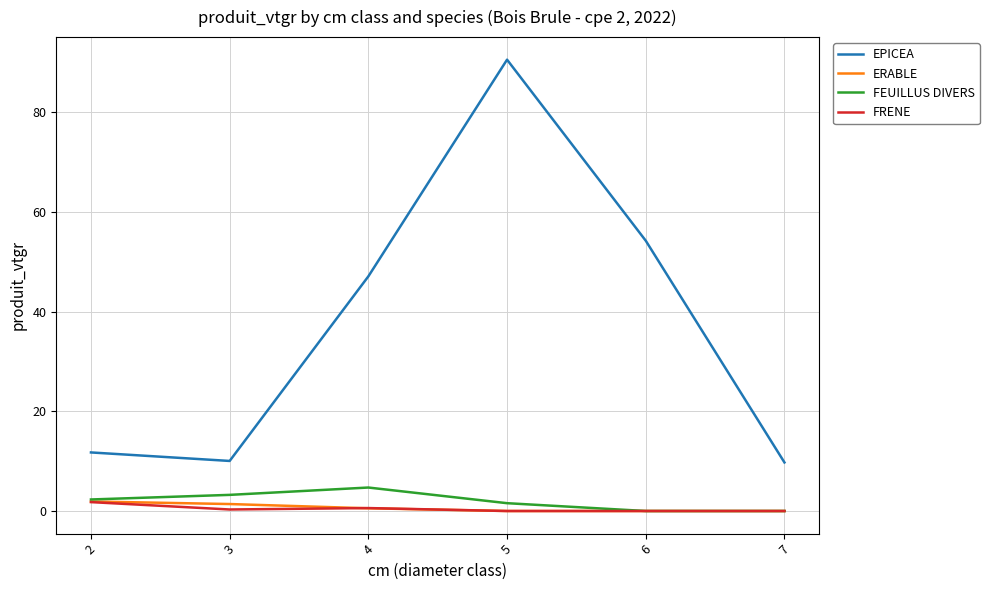

True or false: EPICEA and ERABLE cross at least once.

False